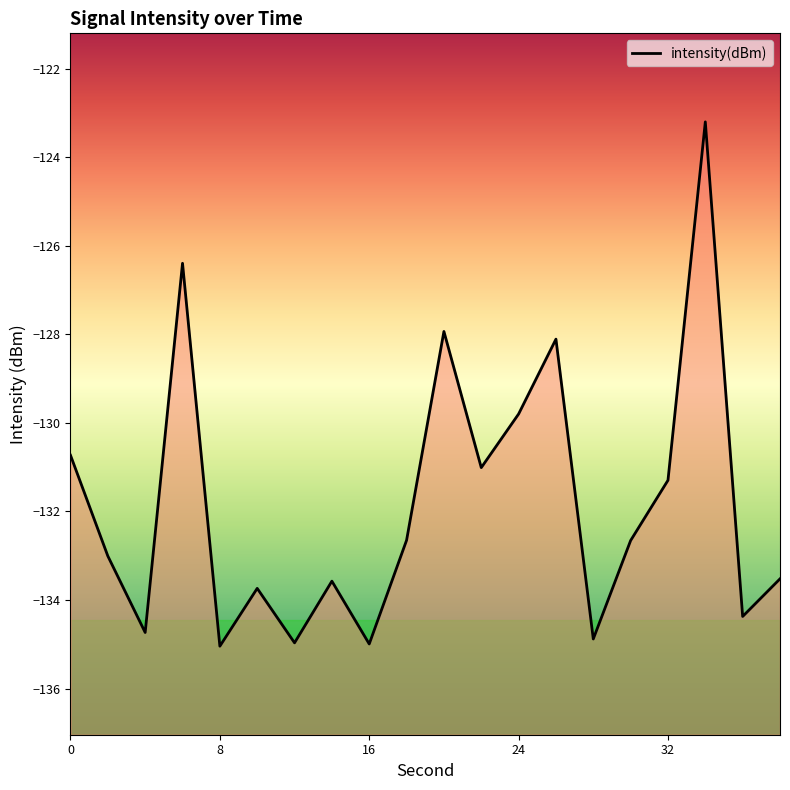

Rank the categories by value from highest to lowest.

34, 6, 20, 26, 24, 0, 22, 32, 18, 30, 2, 38, 14, 10, 36, 4, 28, 12, 16, 8